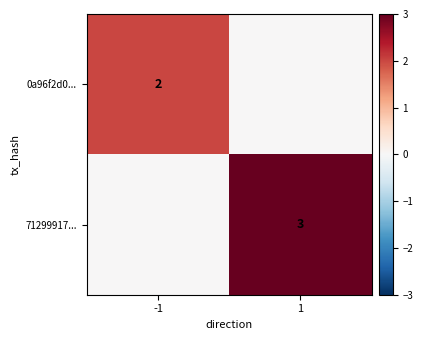

True or false: 71299917... has a value of 4 at 1.

False